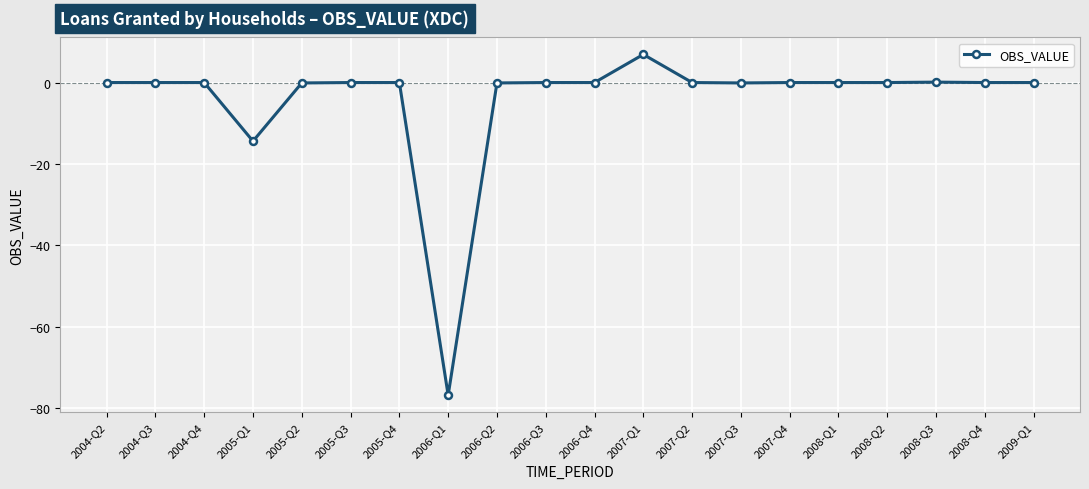

What is the label of the 19th point from the right?

2004-Q3